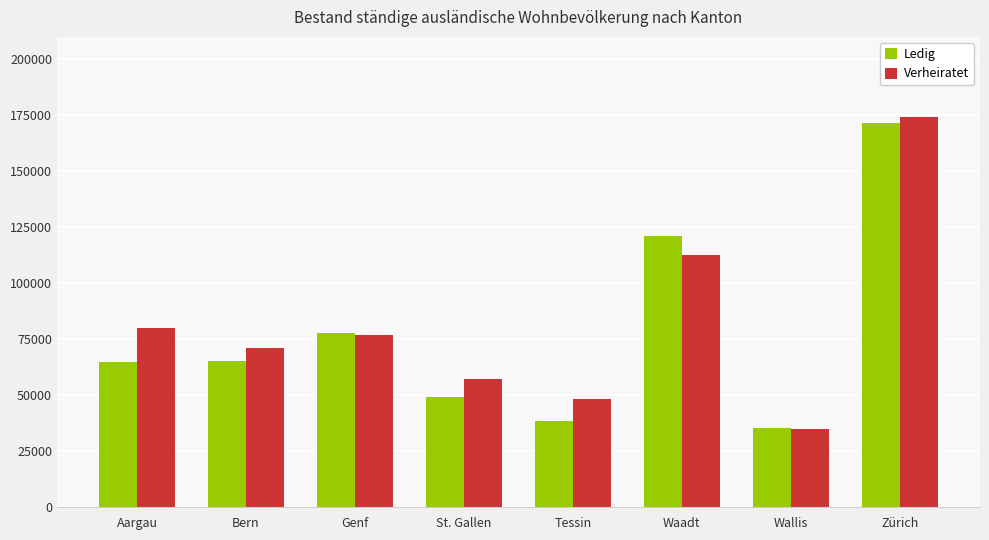

What is the sum of the Ledig values at Waadt and Zürich?

292678